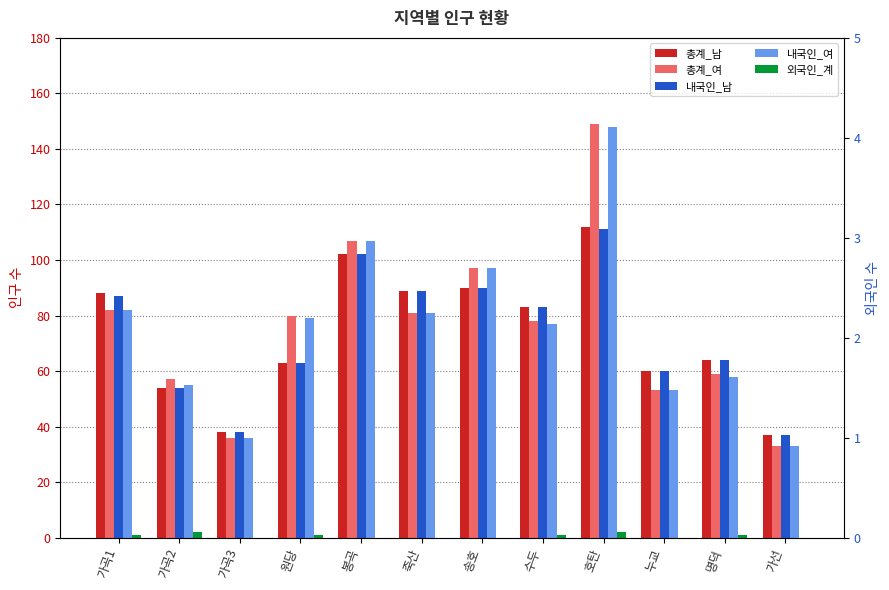

How many groups of bars are there?

12